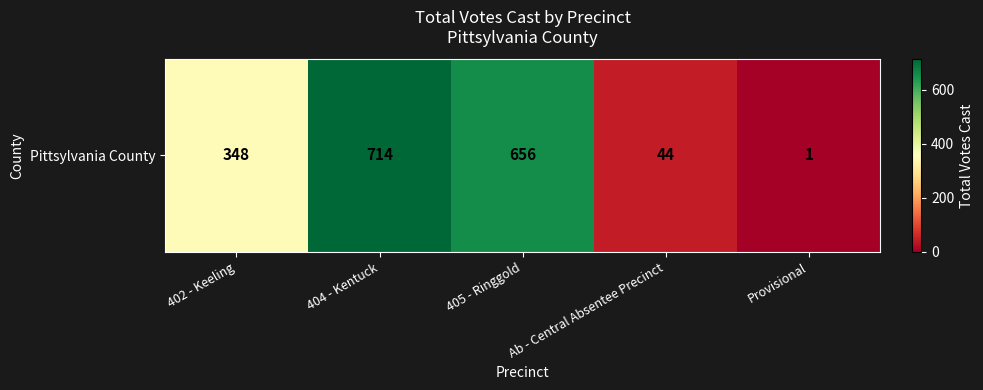

At which label does the data first exceed 348?

404 - Kentuck